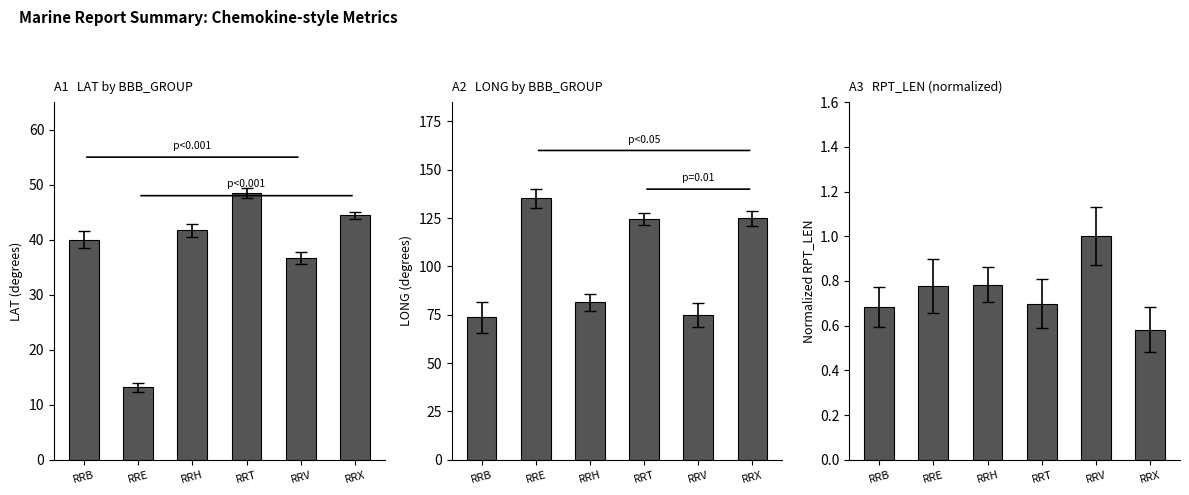

Does the chart contain stacked bars?

No